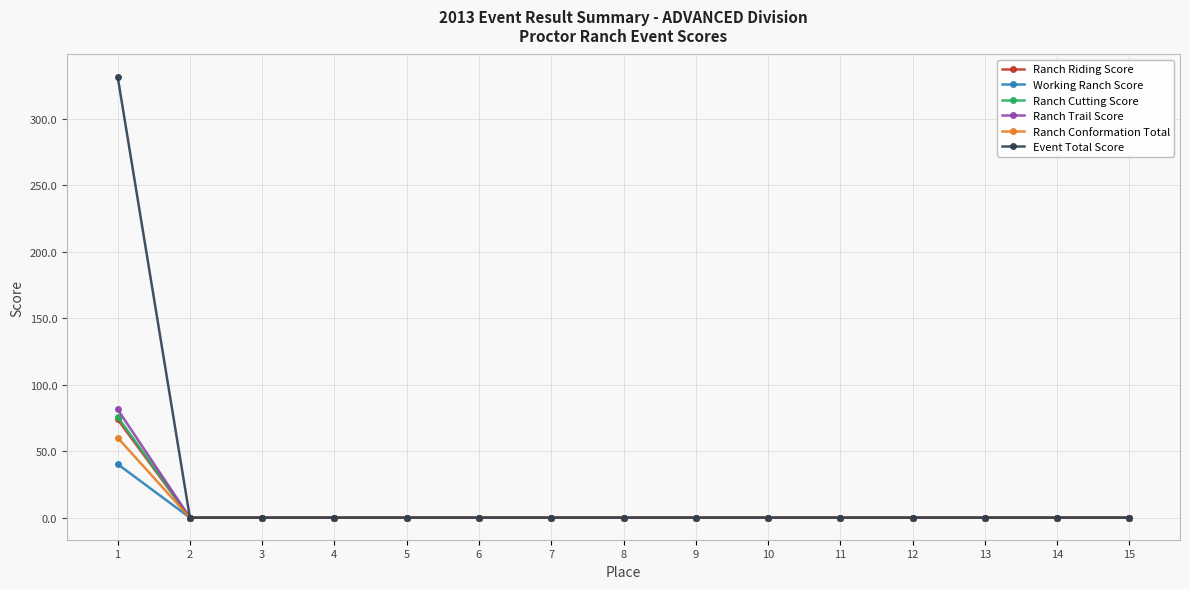

Which series has the widest spread of values?

Event Total Score